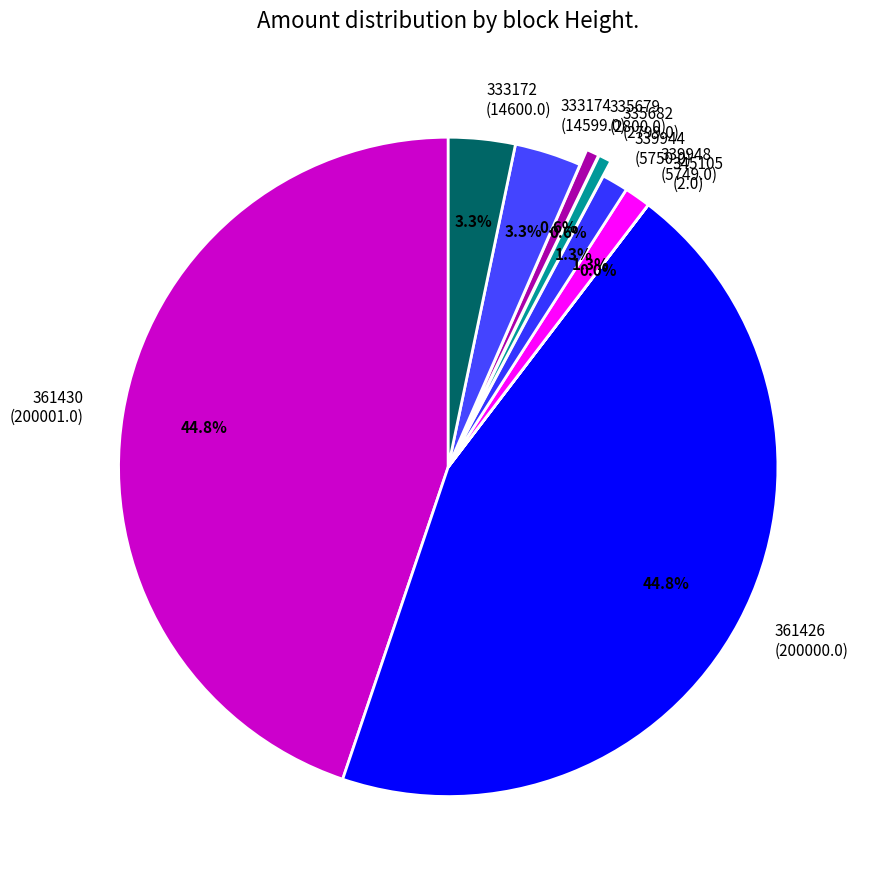

Does 339948 (5749.0) represent more than half of the total?

No